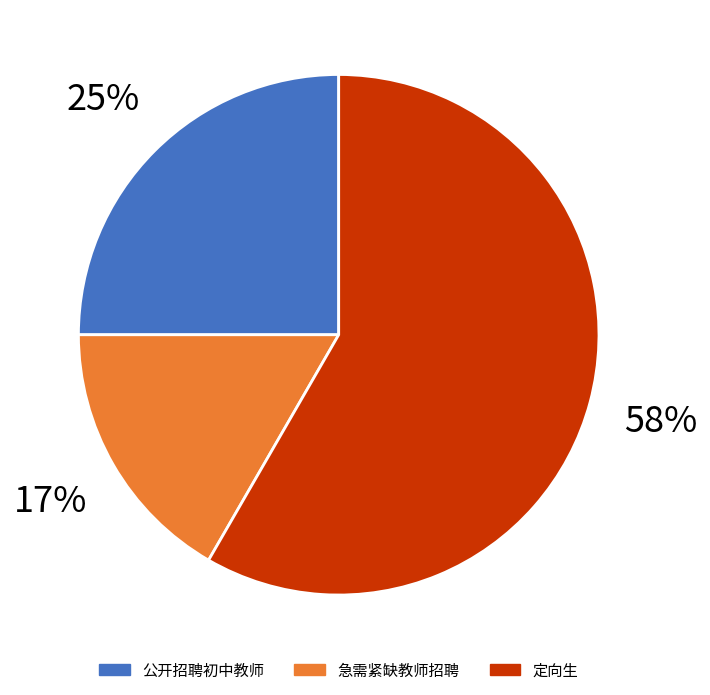

Count the number of slices in the pie.

3